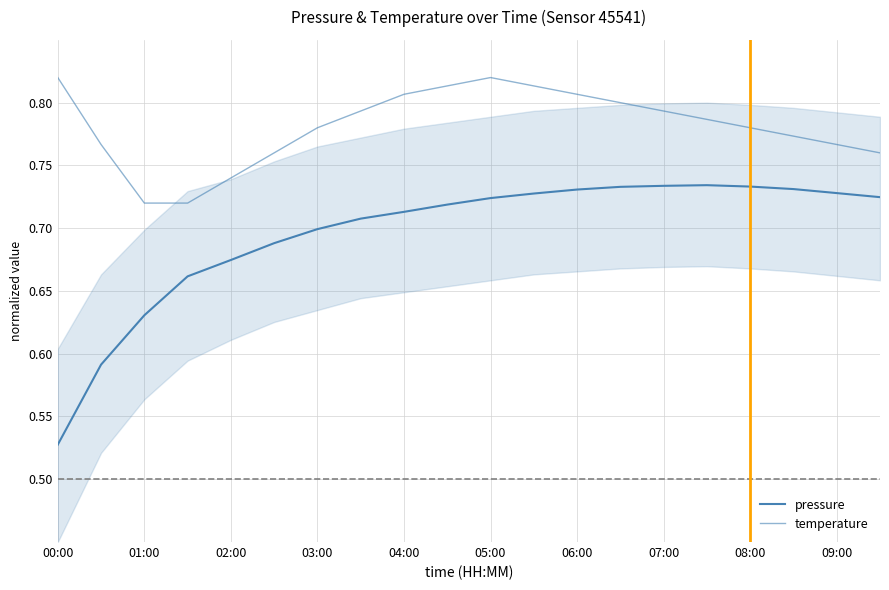

The value of pressure at 05:00 is 0.7. True or false?

True